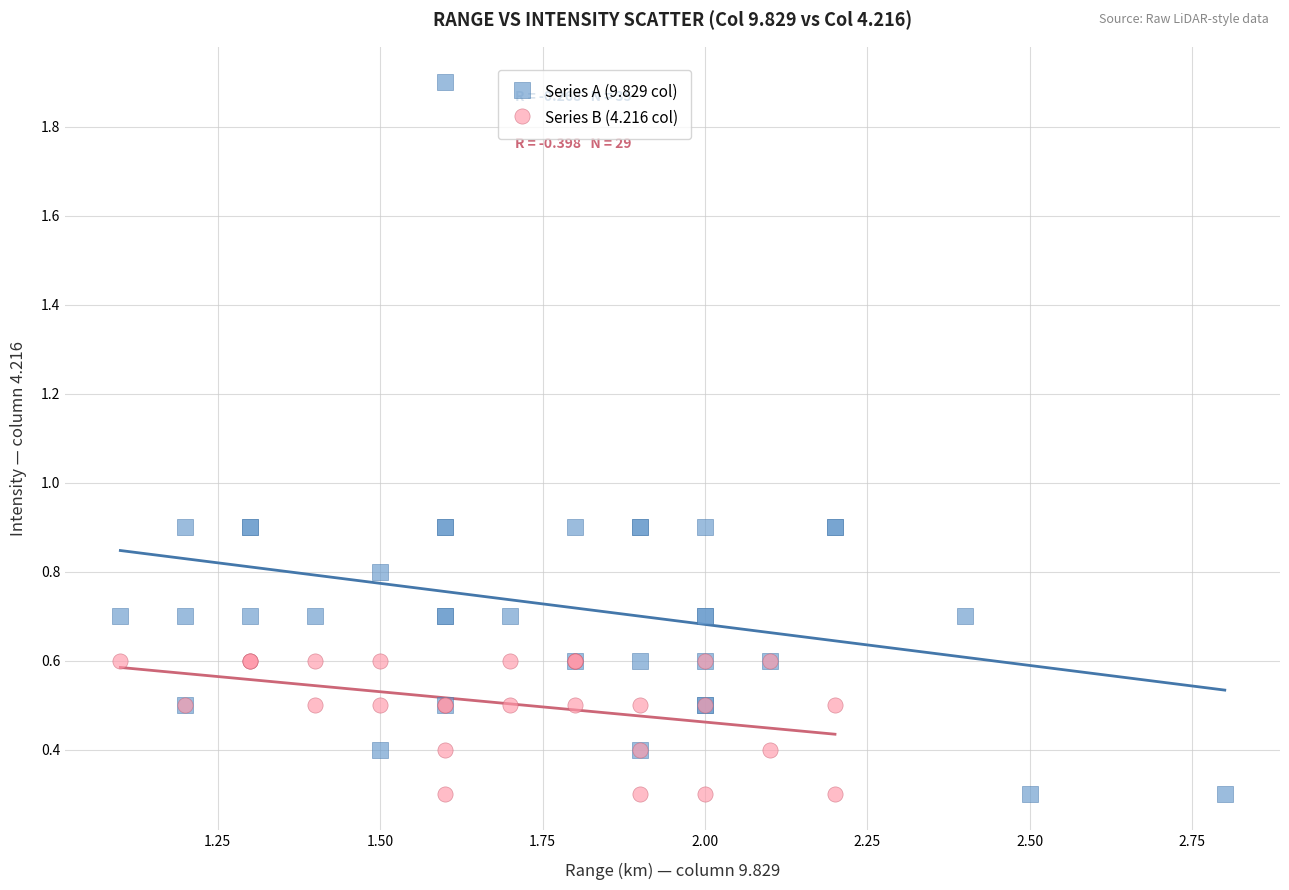

Which series reaches the maximum Y coordinate?

Series A (9.829 col)